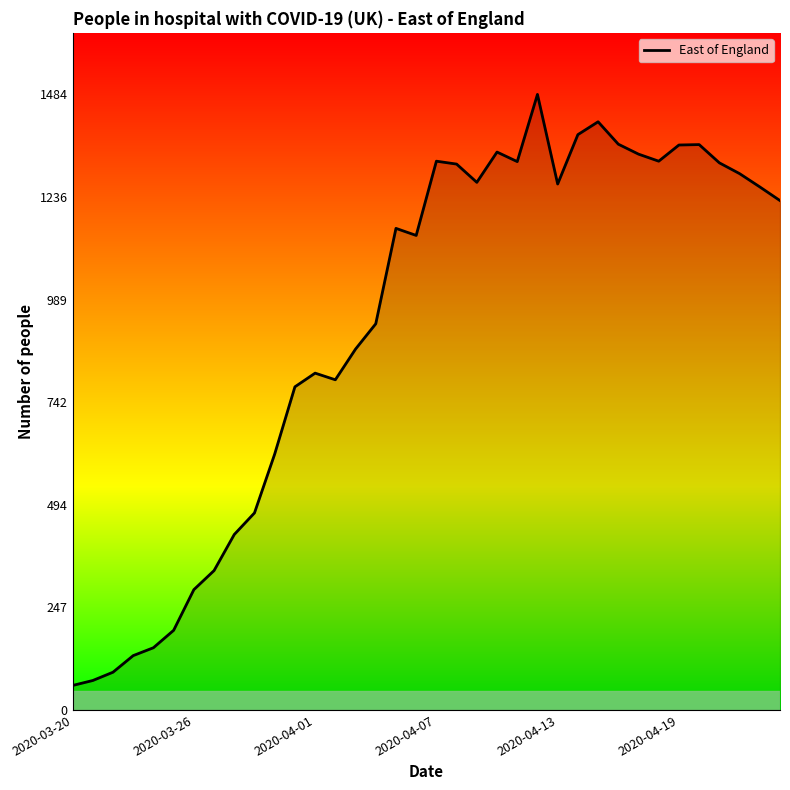

What is the difference between the maximum and minimum values?

1425